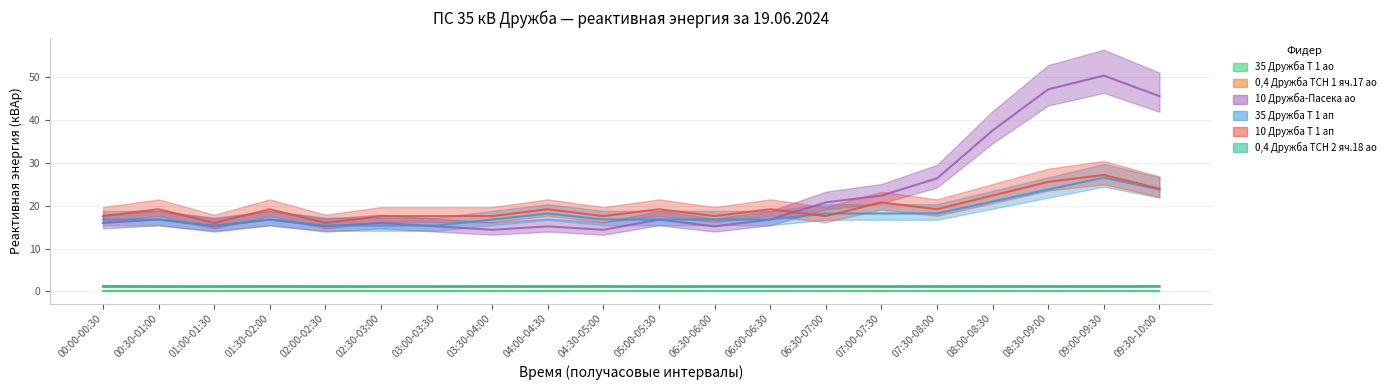

Read the 10 Дружба-Пасека ао RS value at 00:30-01:00.

16.8